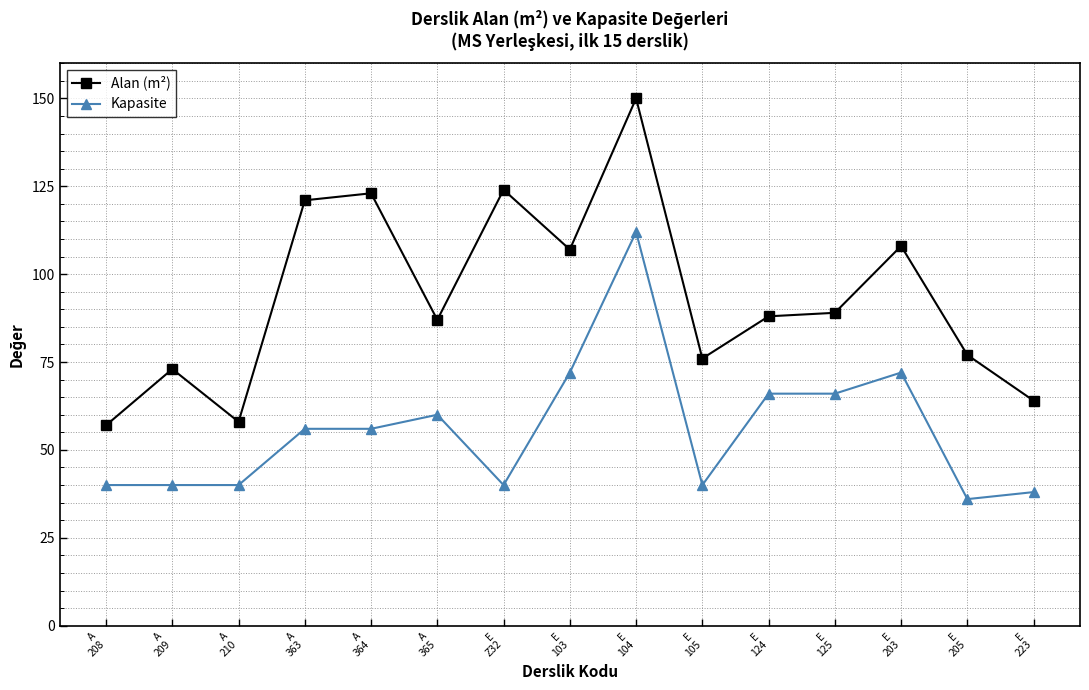

How many distinct data groups are displayed?

2